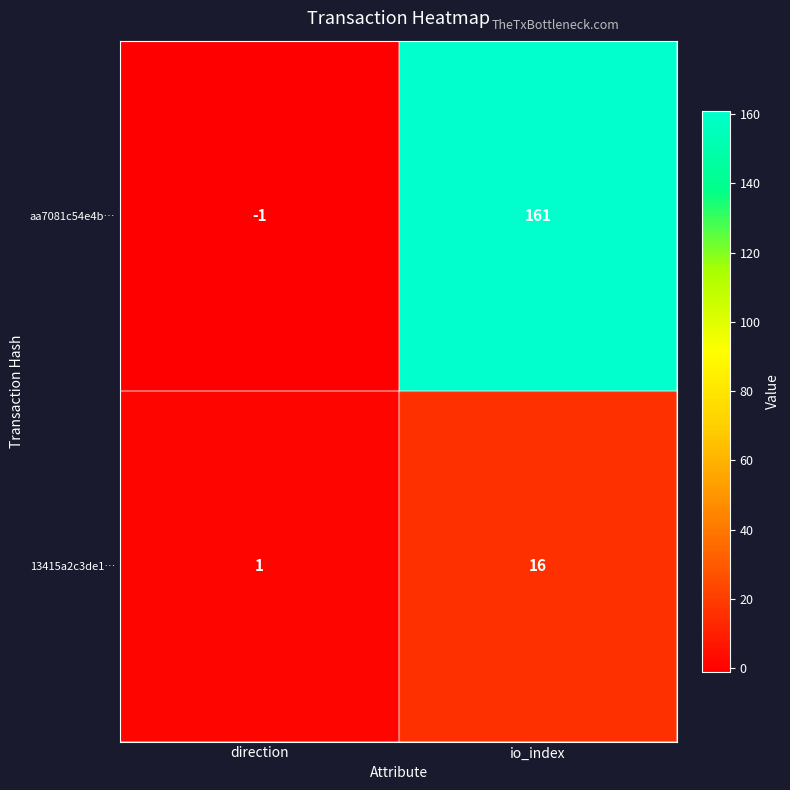

True or false: 13415a2c3de1… has a value of 2 at direction.

False